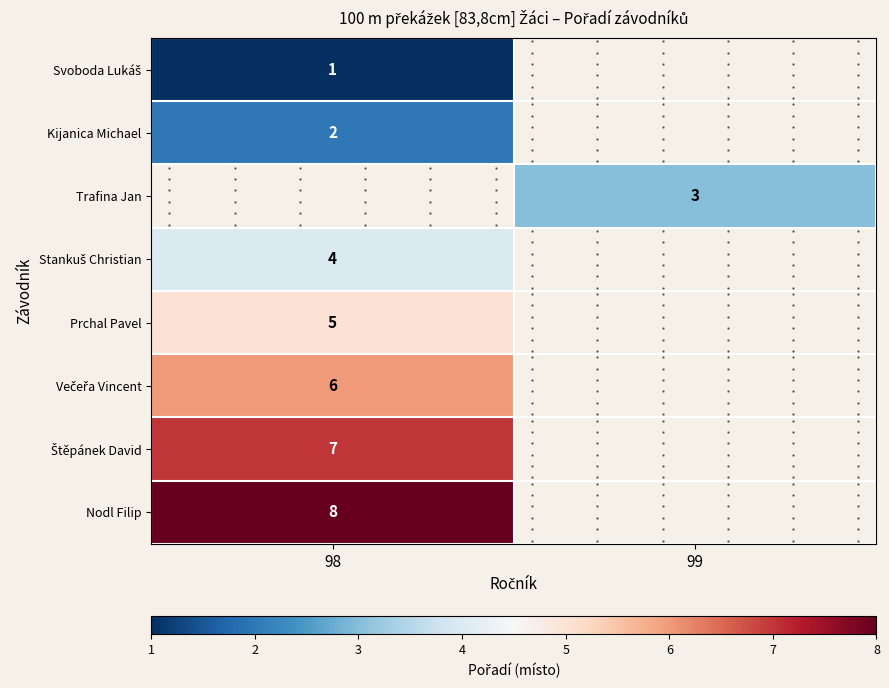

At how many categories does at least one series exceed 4?

1